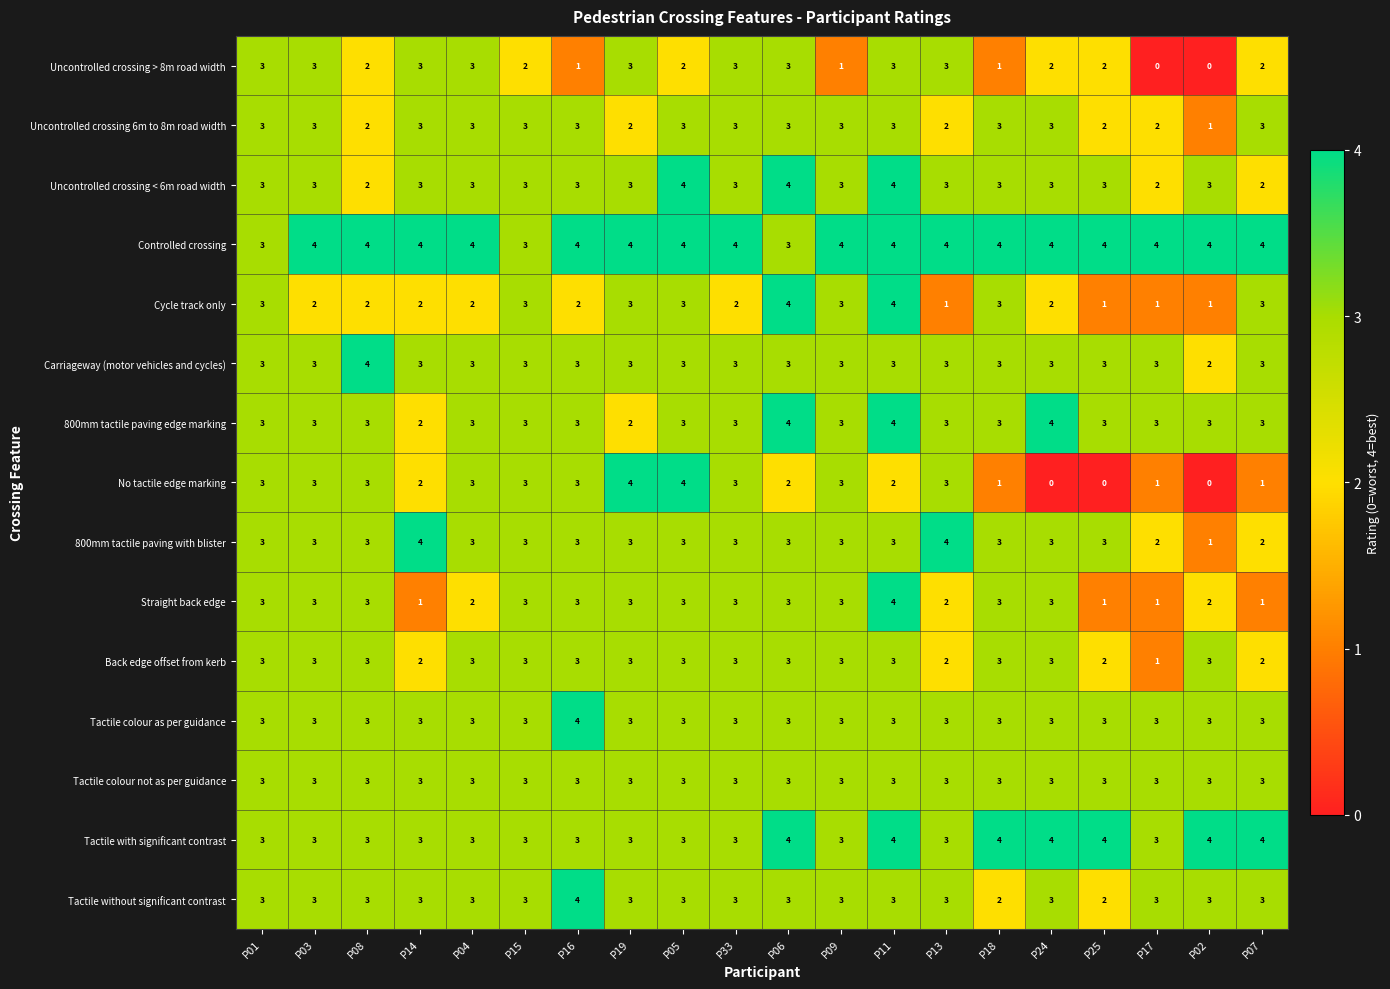

What is the sum of the Uncontrolled crossing > 8m road width values at P03 and P19?

6